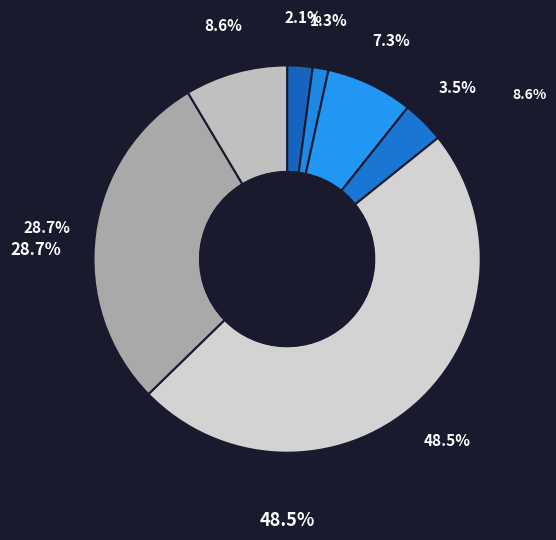

To the nearest percent, what is the combined percentage of Ivor McConnell and Margaret Ritchie?

52%